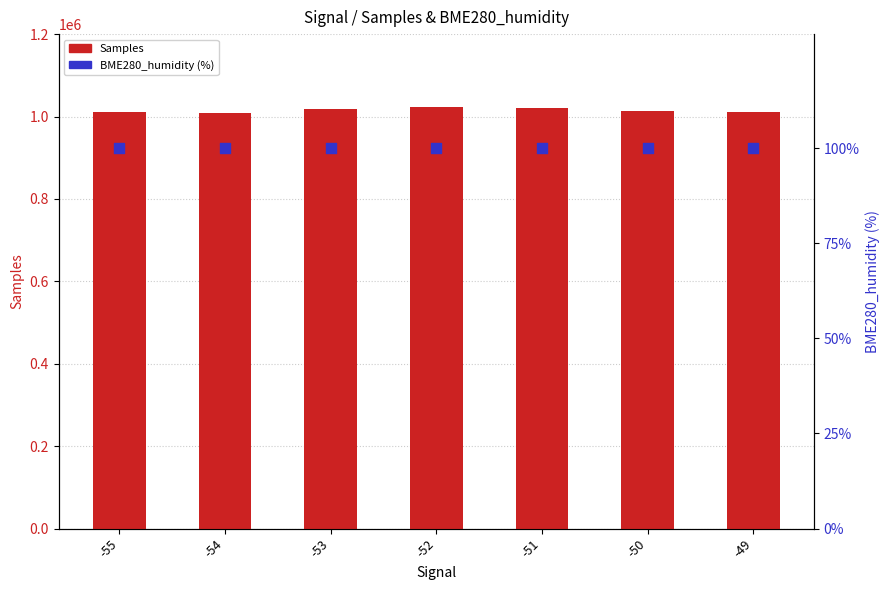

Which series contains the highest Y value?

Samples